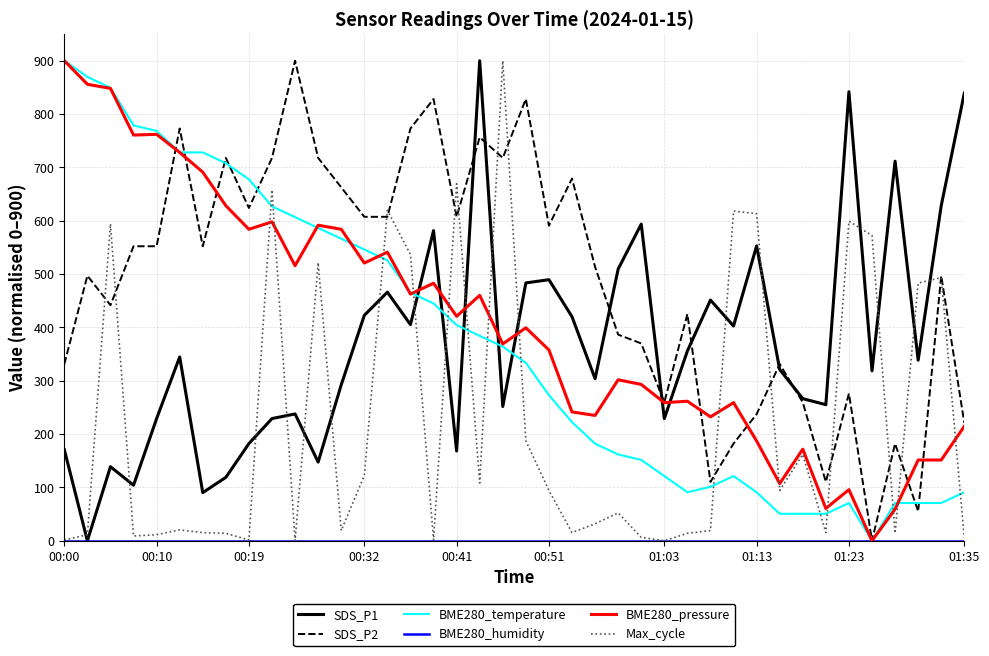

True or false: SDS_P1 and BME280_pressure cross at least once.

True